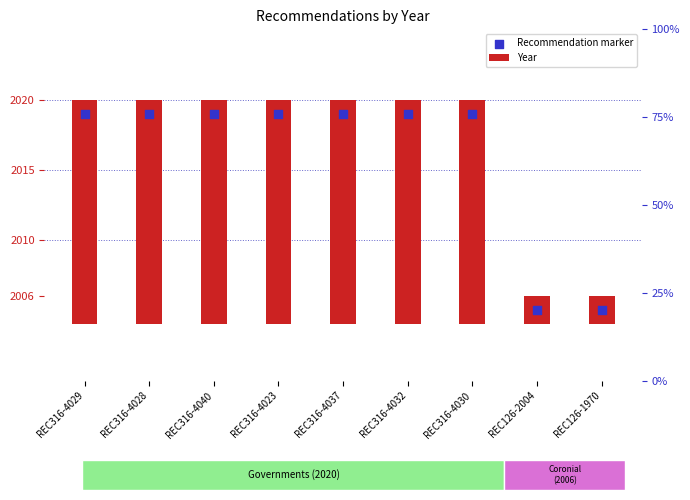

What are all the series names shown in the legend?

Year, Recommendation marker